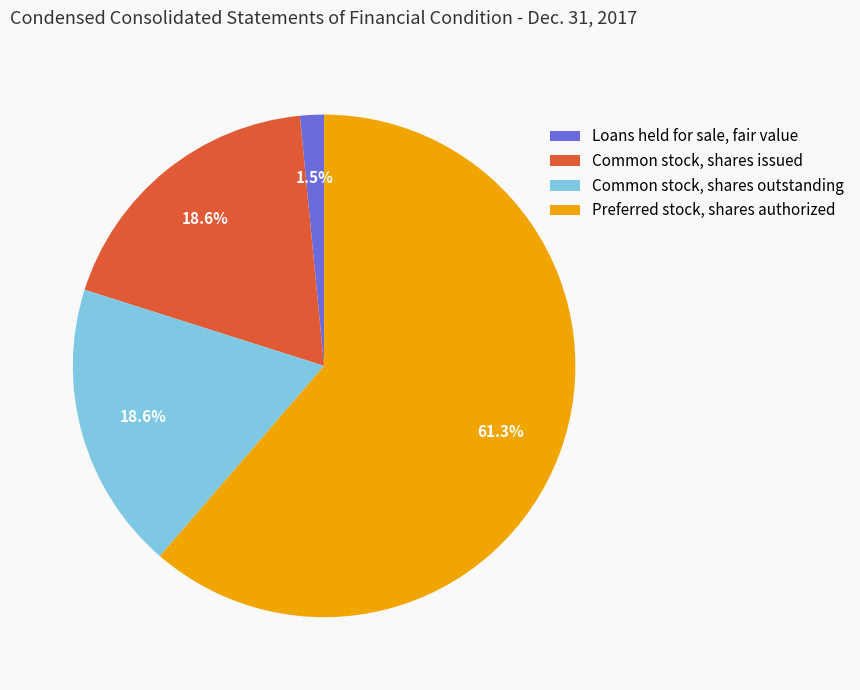

To the nearest percent, what is the average slice percentage?

25%